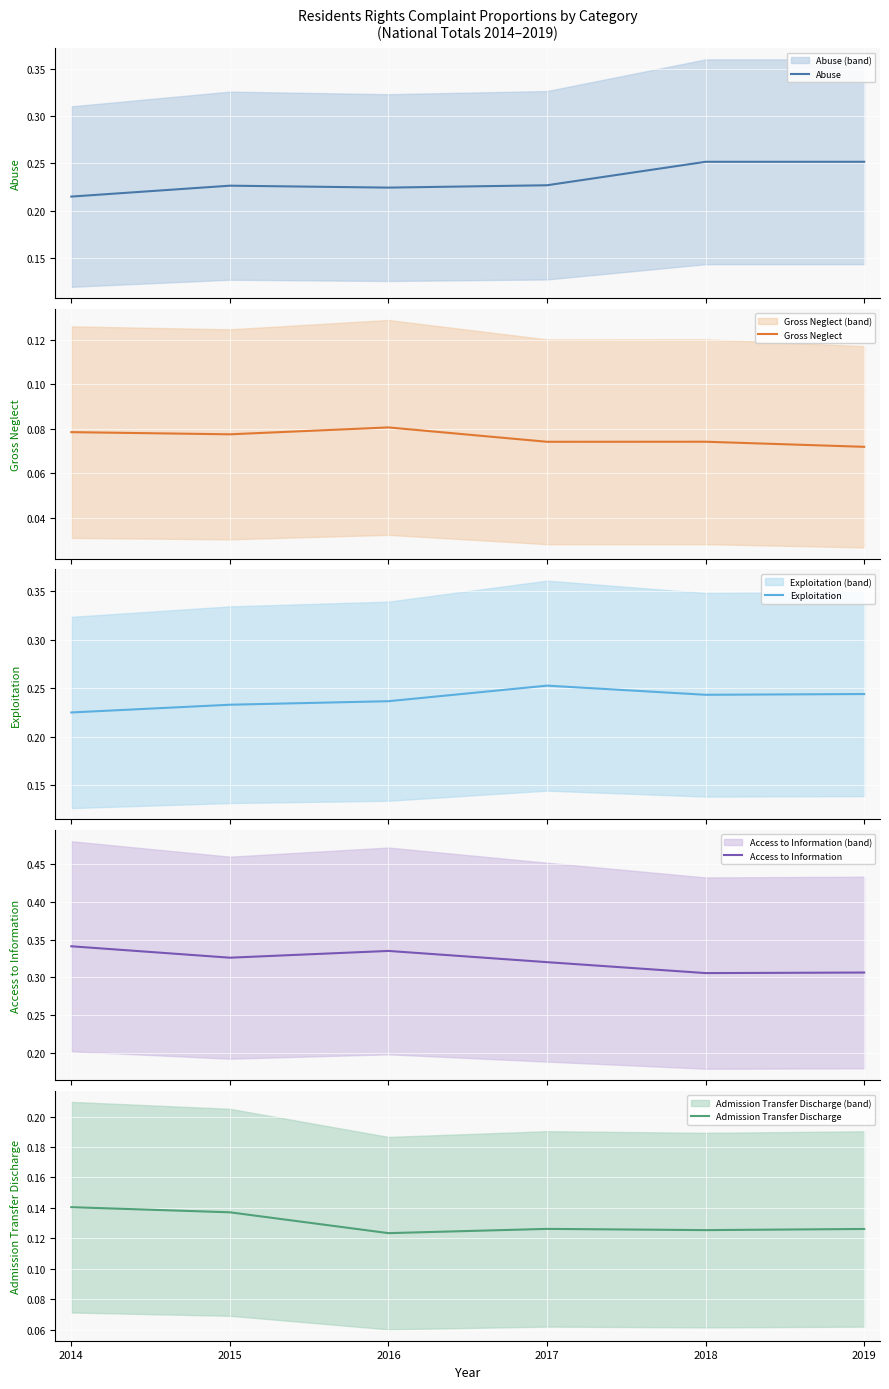

How many series are shown in this chart?

5